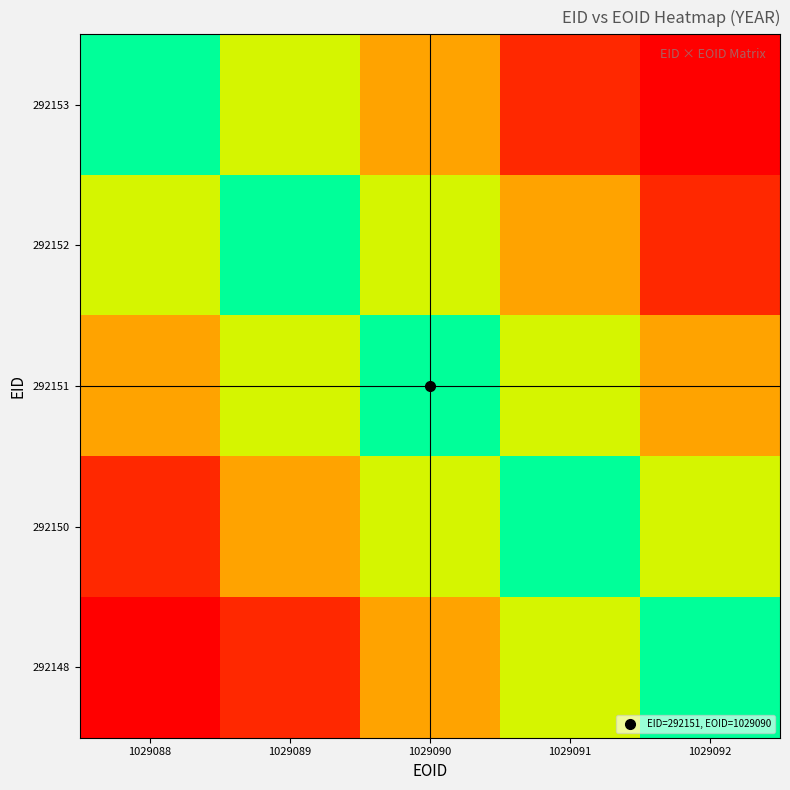

At which category is the sum across all series the highest?

1029090